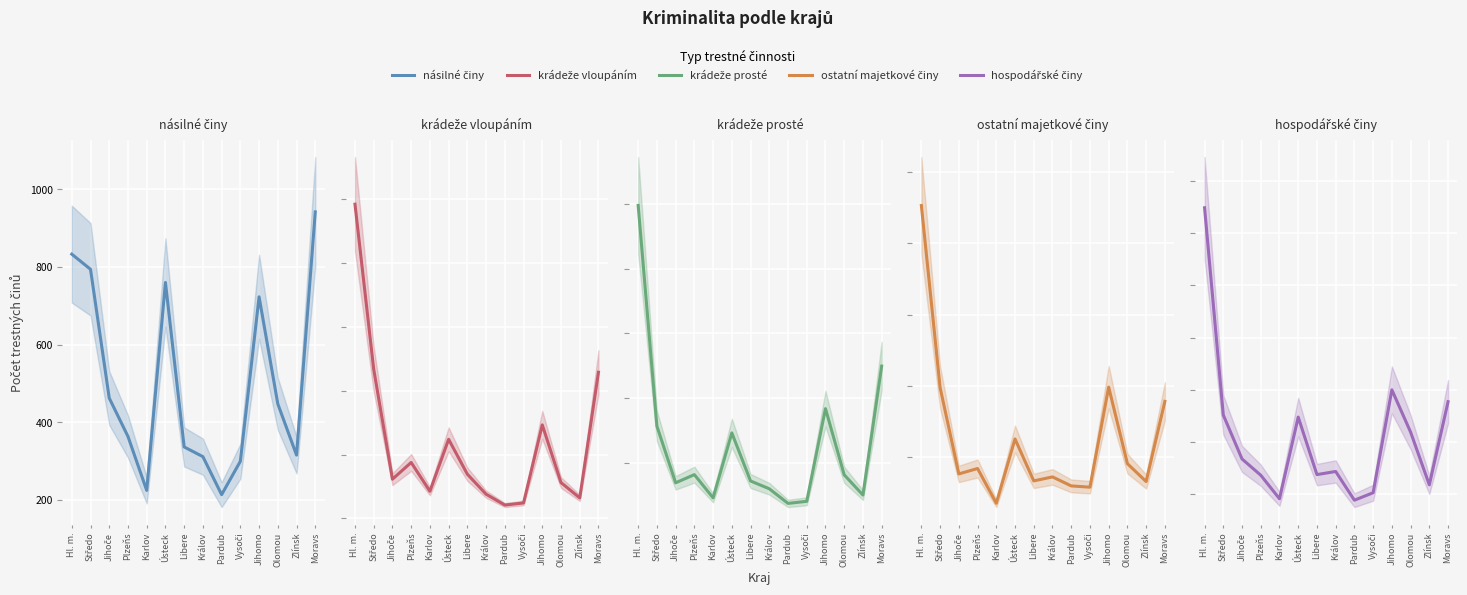

After their last crossing, which series has the higher values: krádeže prosté or krádeže vloupáním?

krádeže prosté